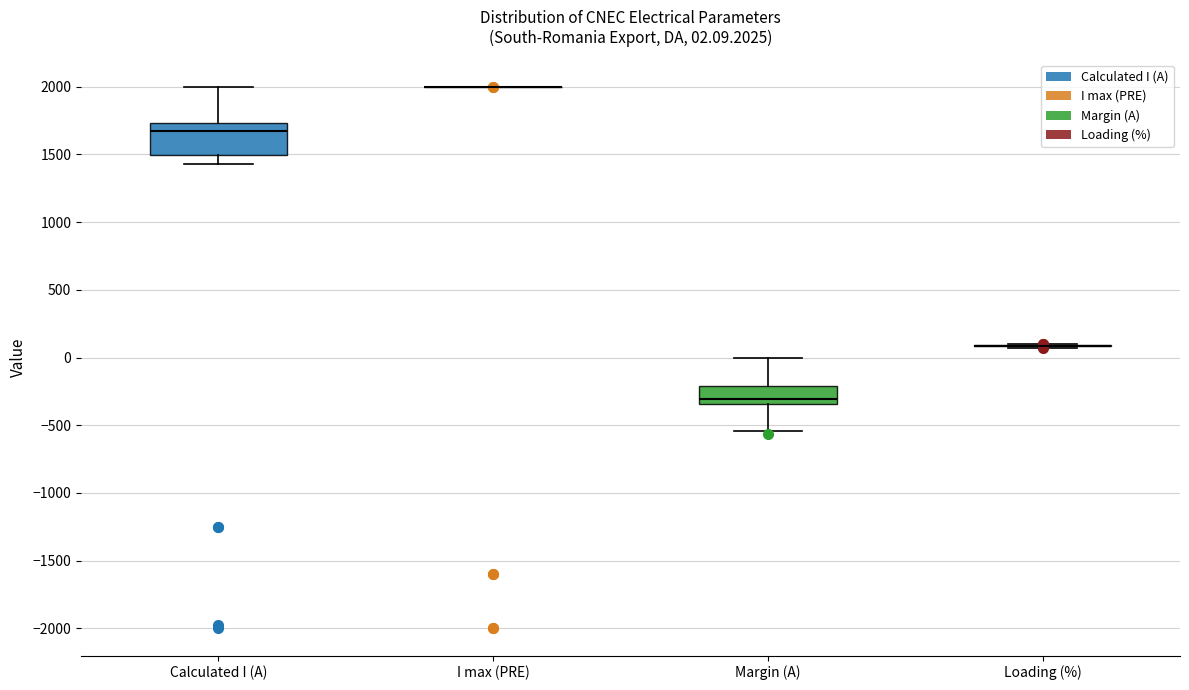

Comparing the boxes themselves (not the whiskers), which one is the tallest?

Calculated I (A)